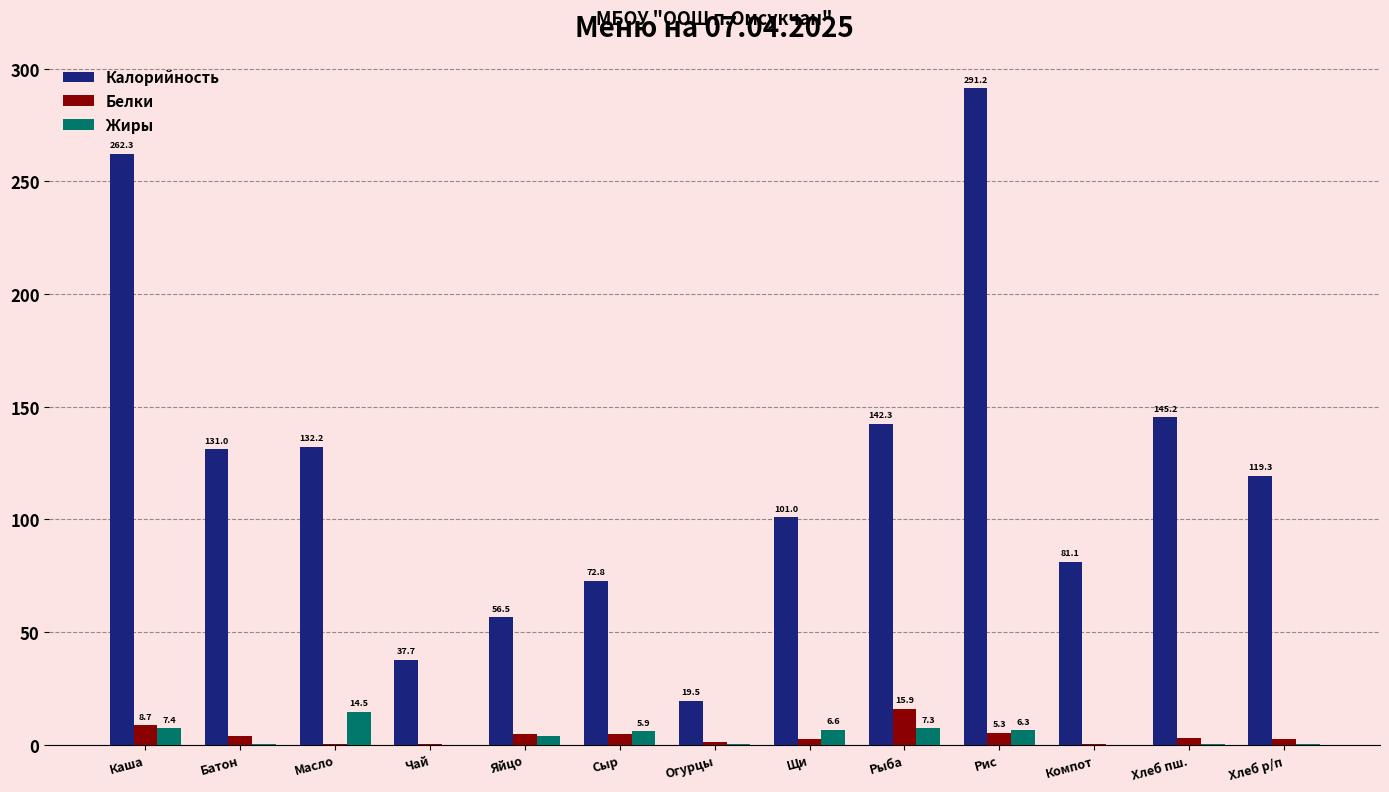

Between Хлеб пш. and Хлеб р/п, which series saw the biggest shift?

Калорийность